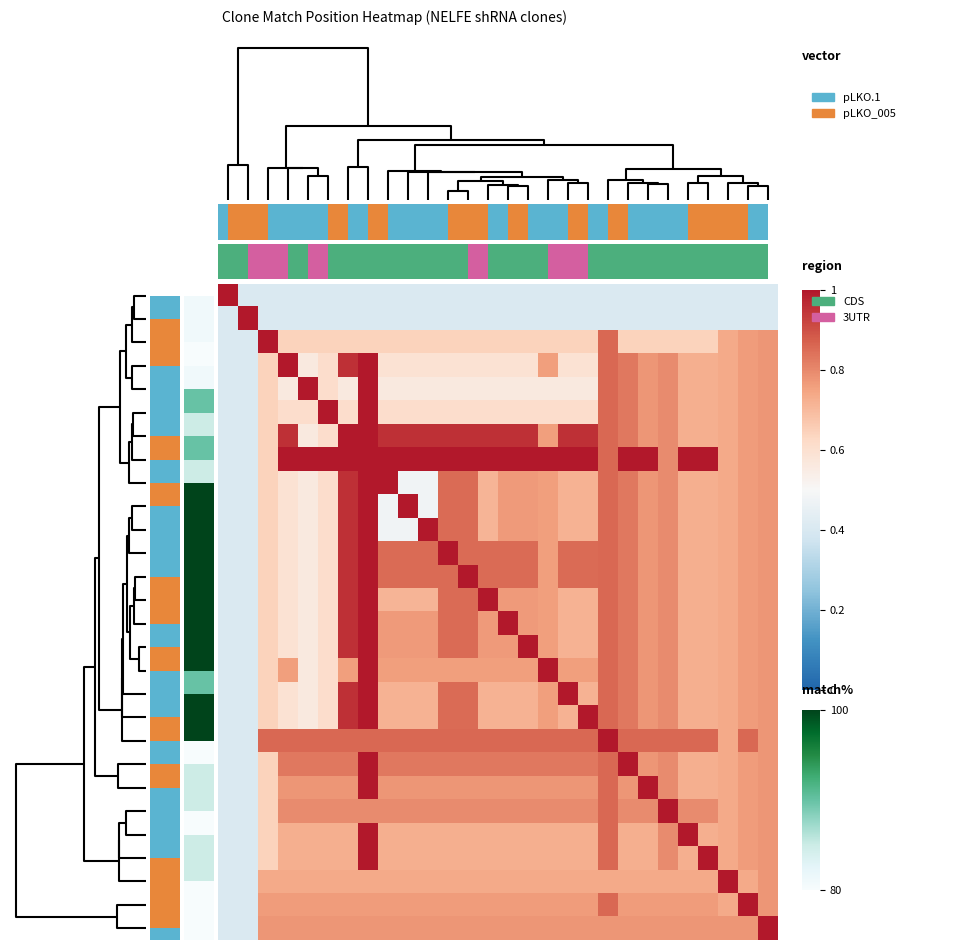

How many categories are shown in the chart?

28